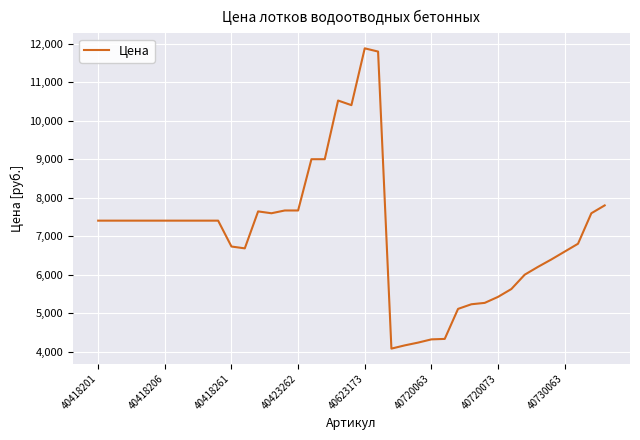

What is the average value?

7073